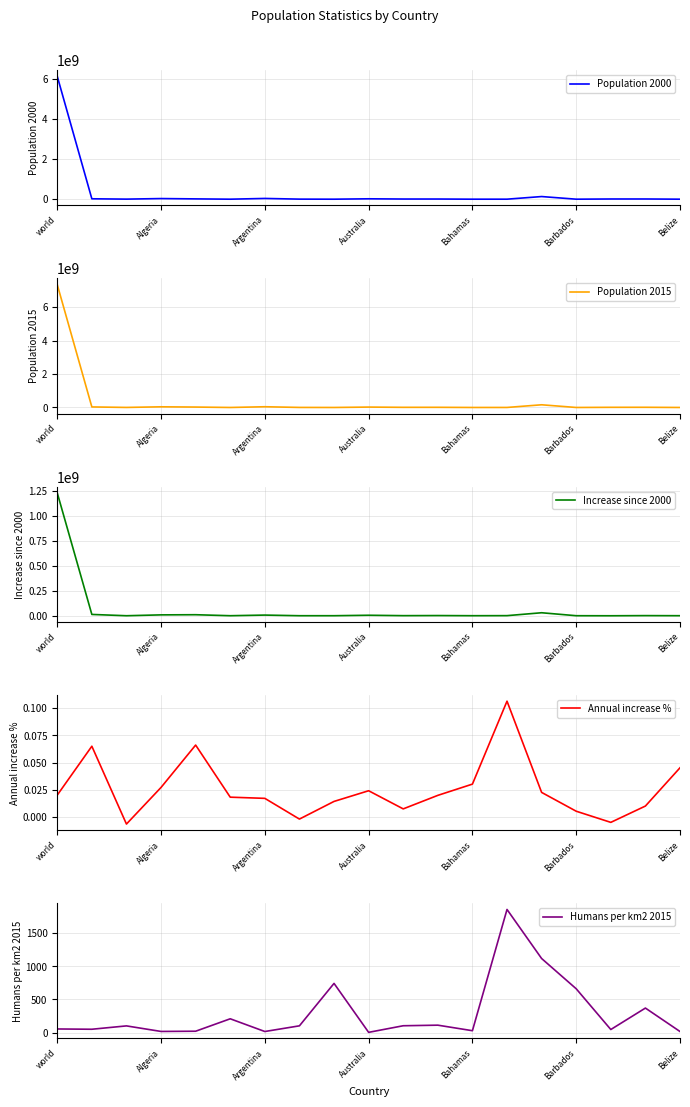

The Population 2000 series shows 6115444311 at world. True or false?

True